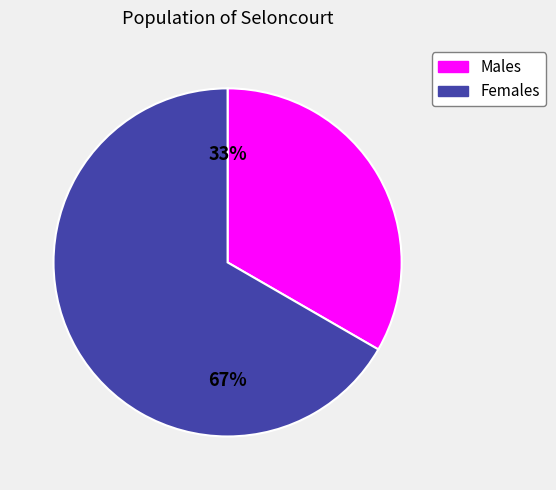

To the nearest percent, what is the average slice percentage?

50%